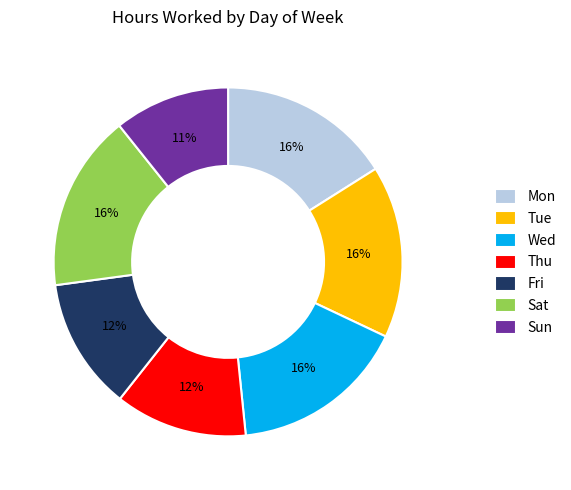

Do Thu and Sat together represent more than half of the pie?

No